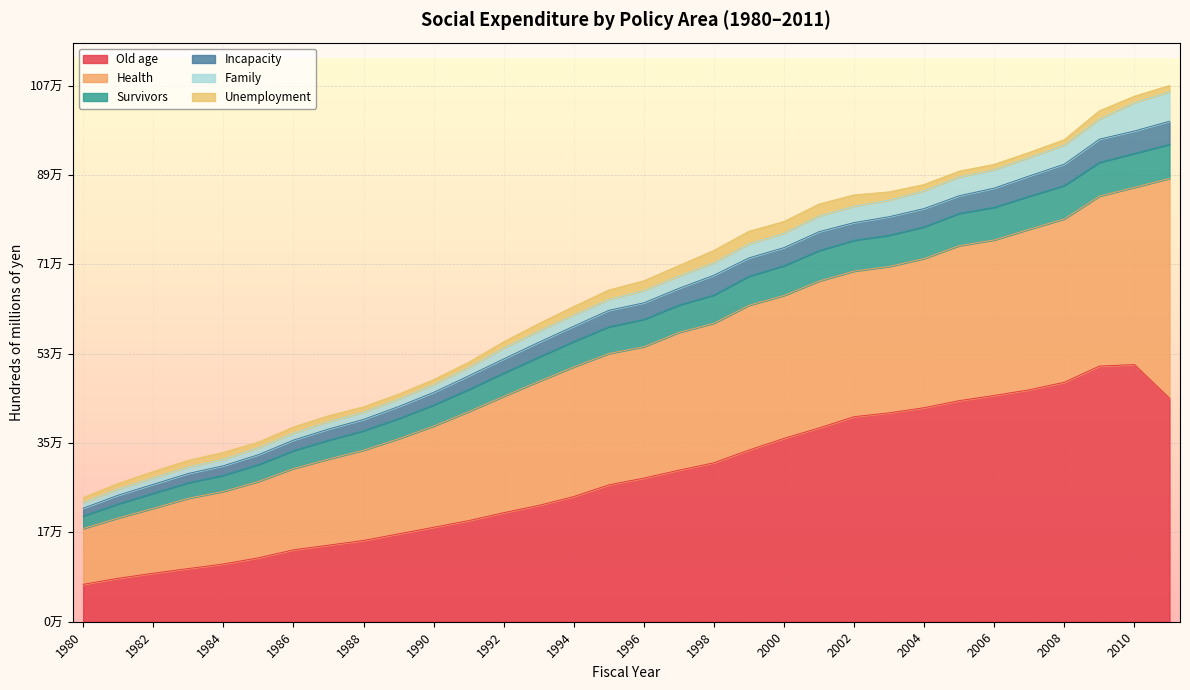

Is it true that Old age equals 154347.3 at 1982?

False